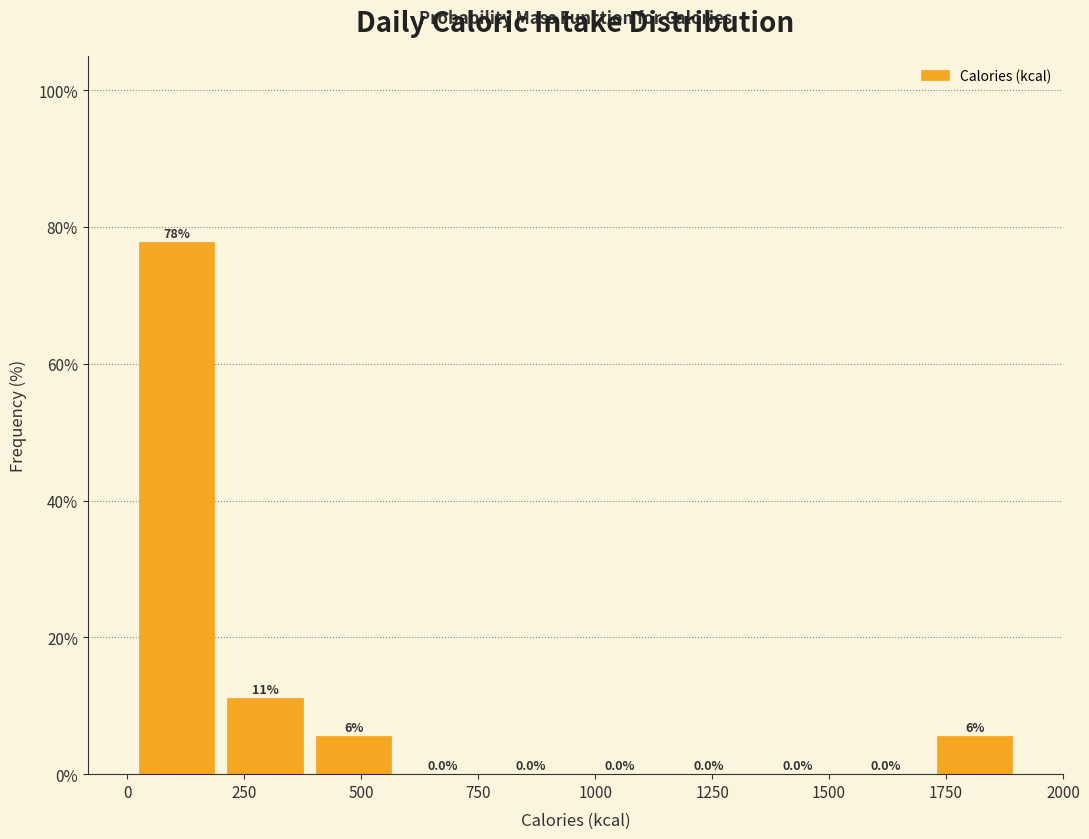

Read against the x-axis, roughly where is the centre of the tallest bar?

100